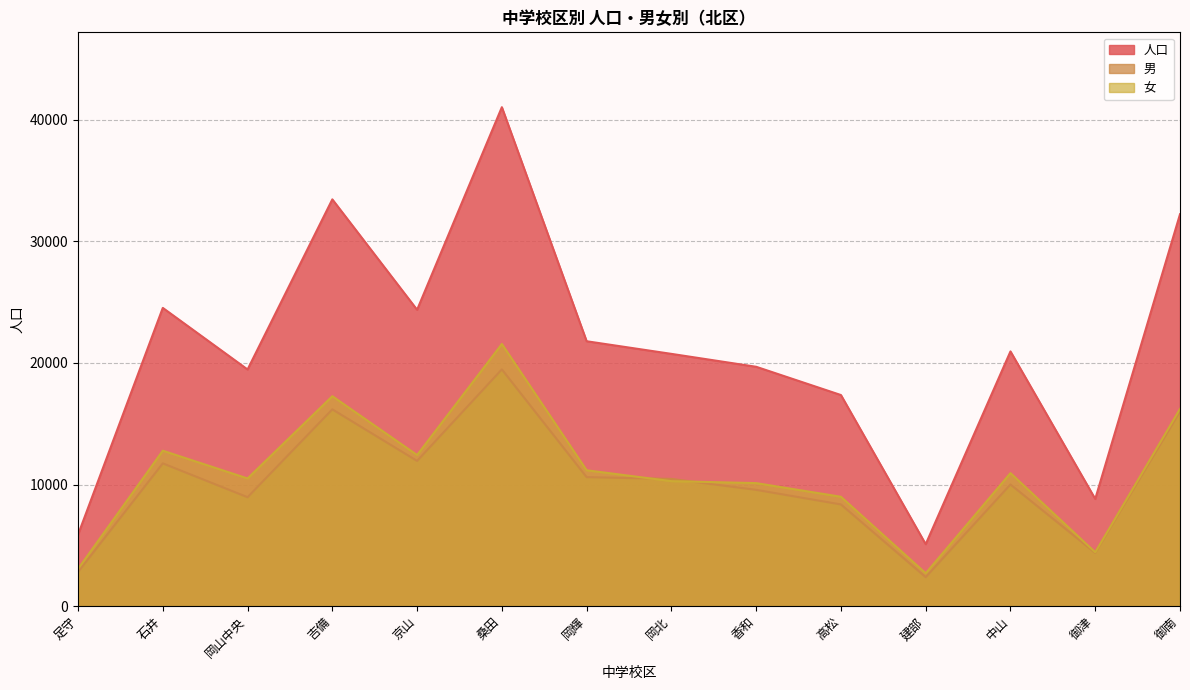

Does the chart have visible grid lines?

Yes